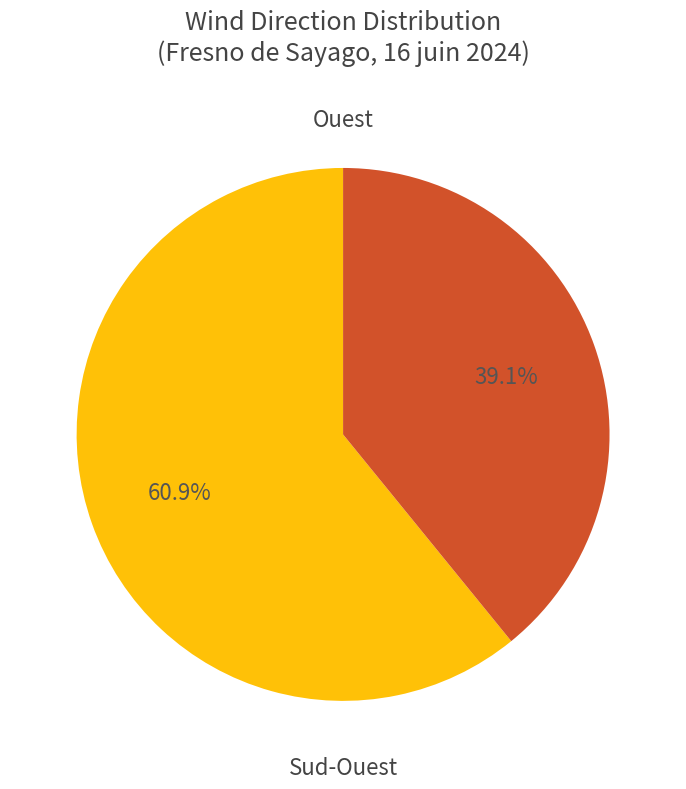

Does any single category account for the majority?

Yes